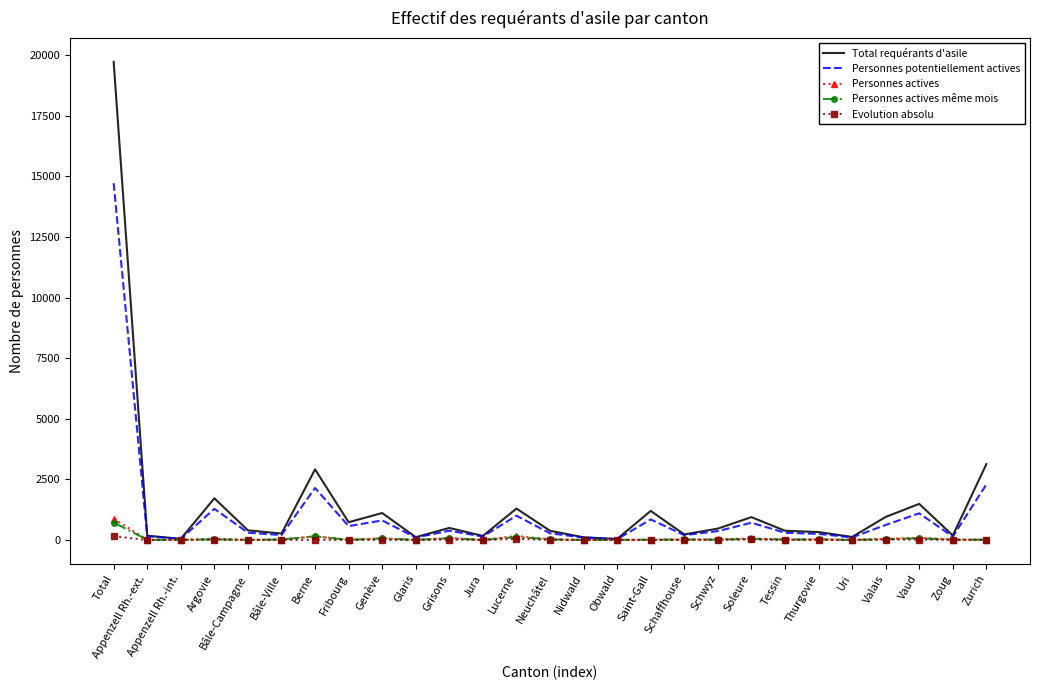

The Personnes actives series shows 0 at Nidwald. True or false?

True